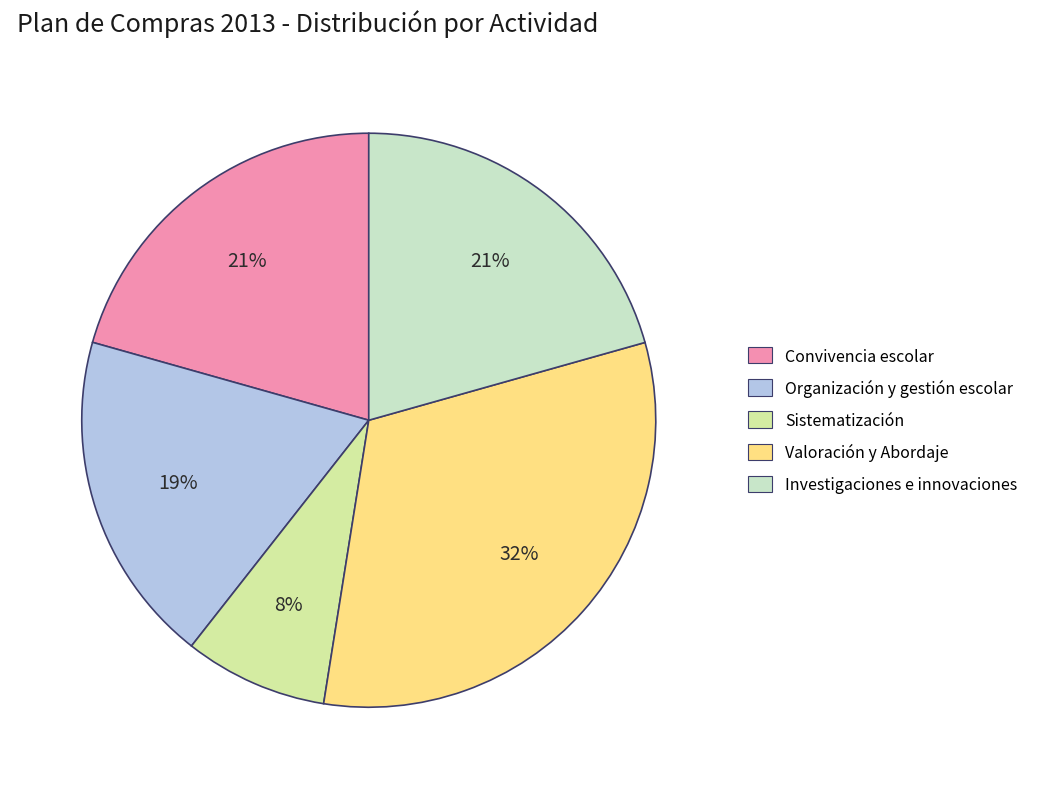

To the nearest percent, what is the average slice percentage?

20%